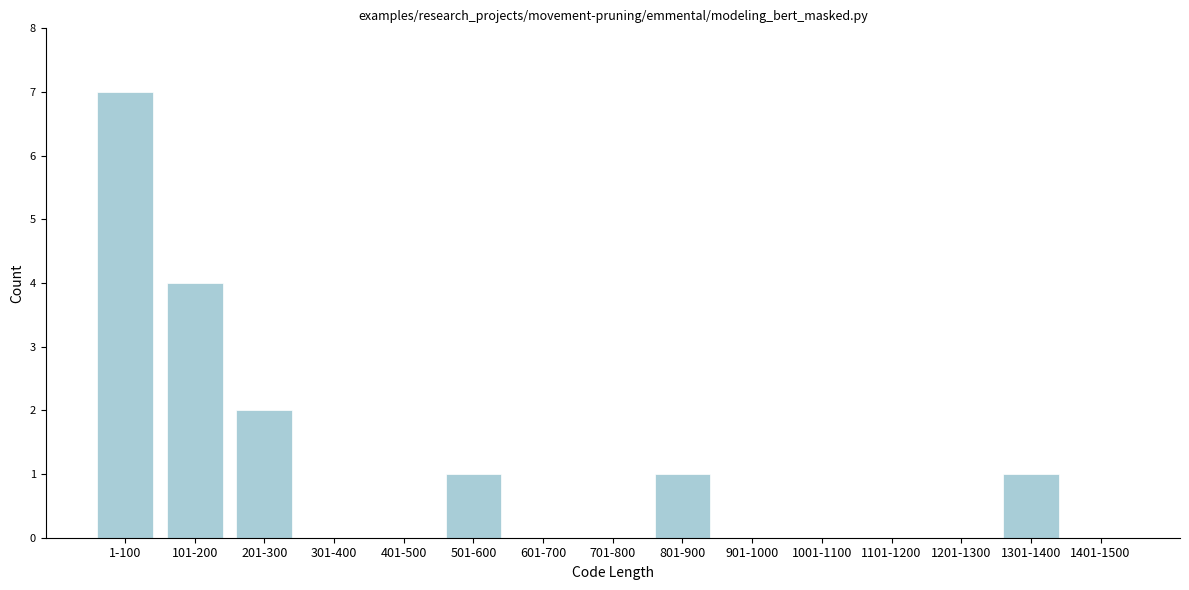

Reading left to right, transcribe all the data shown in this chart.

1-100=7	101-200=4	201-300=2	301-400=0	401-500=0	501-600=1	601-700=0	701-800=0	801-900=1	901-1000=0	1001-1100=0	1101-1200=0	1201-1300=0	1301-1400=1	1401-1500=0